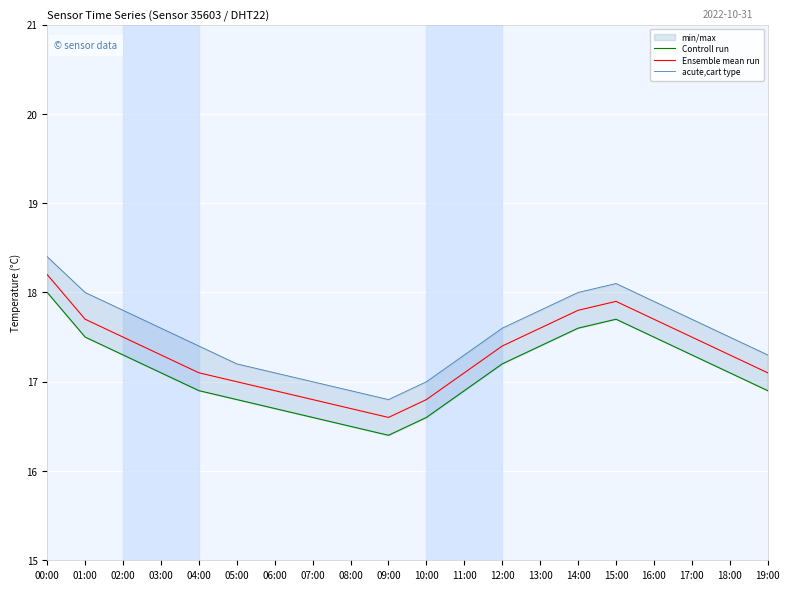

Is this an area chart (filled region under the line)?

No